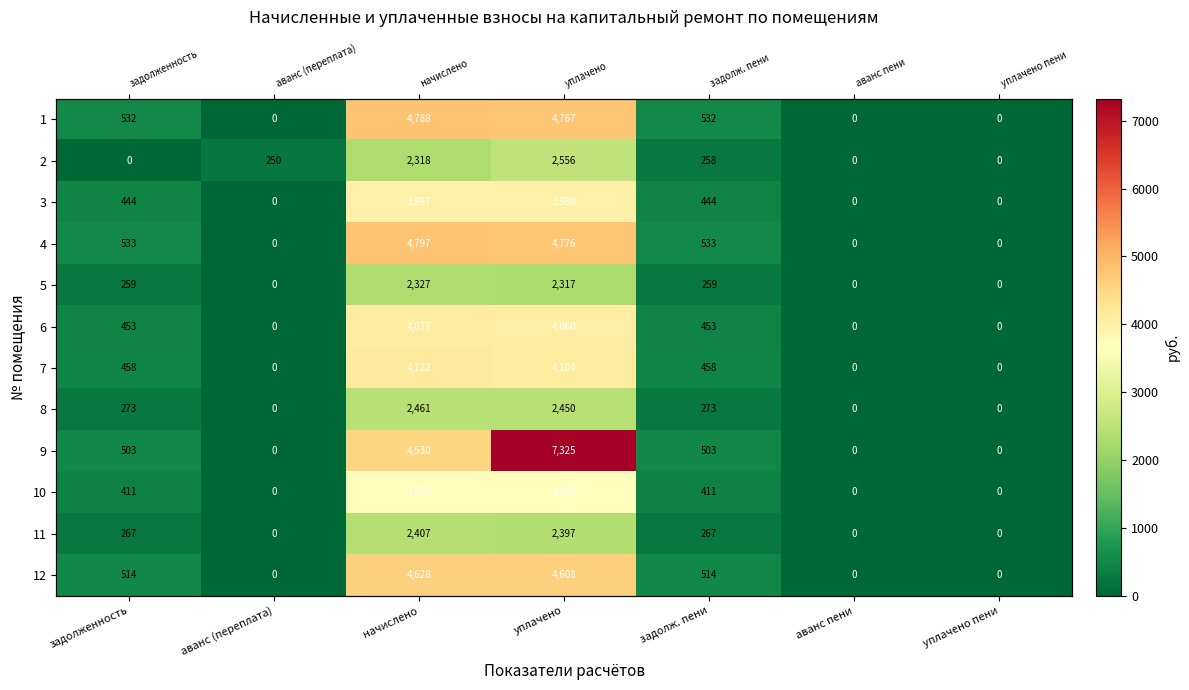

Which has a higher value, уплачено пени or задолж. пени?

задолж. пени